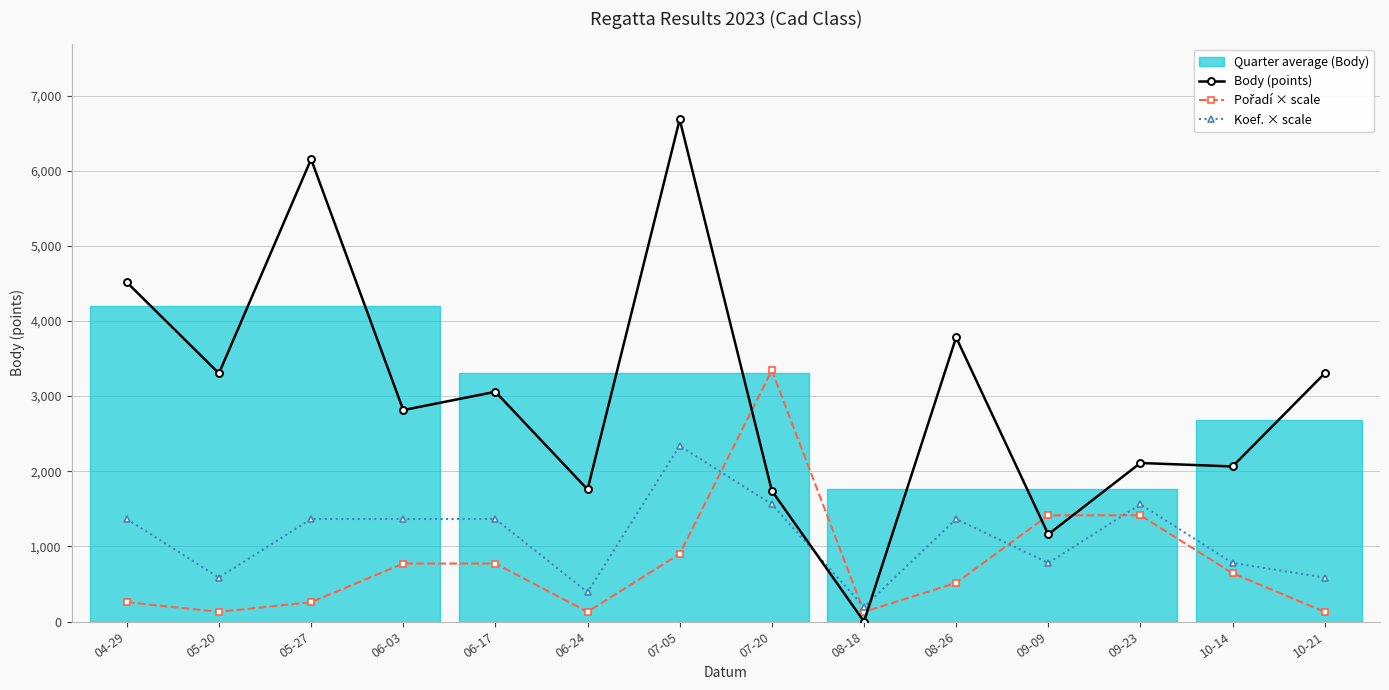

What value does the Pořadí × scale series have at 04-29?

257.0